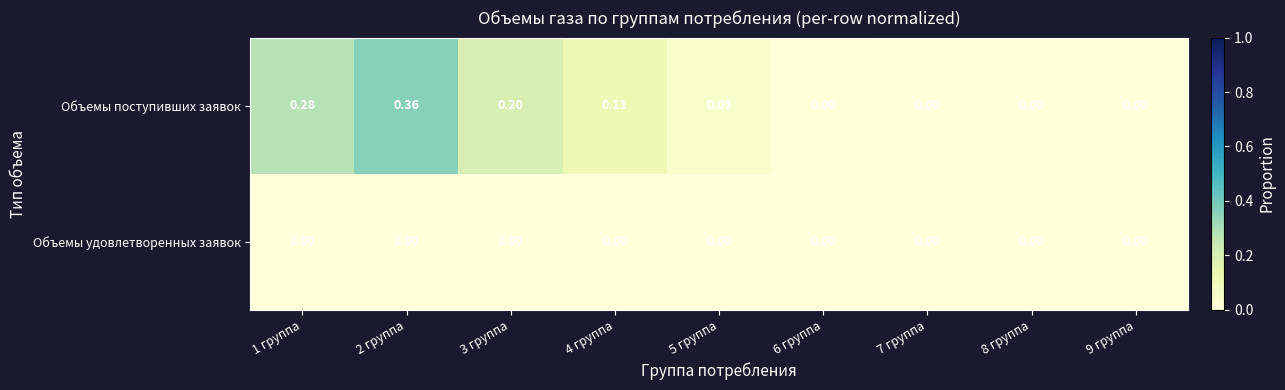

List the series in order of their peak value, lowest first.

Объемы удовлетворенных заявок, Объемы поступивших заявок